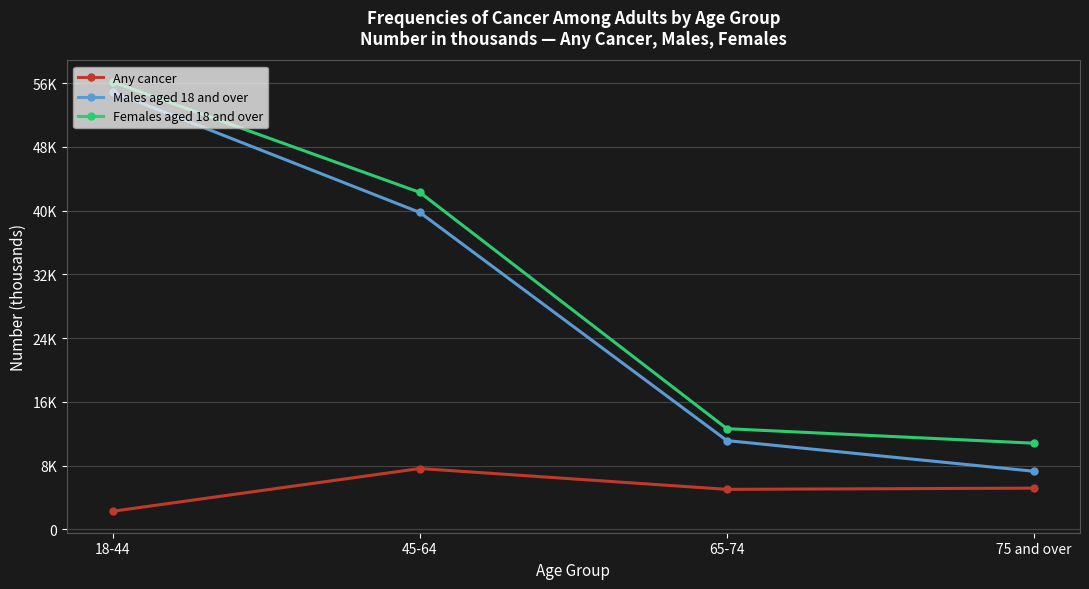

Which series has the largest total across all categories?

Females aged 18 and over